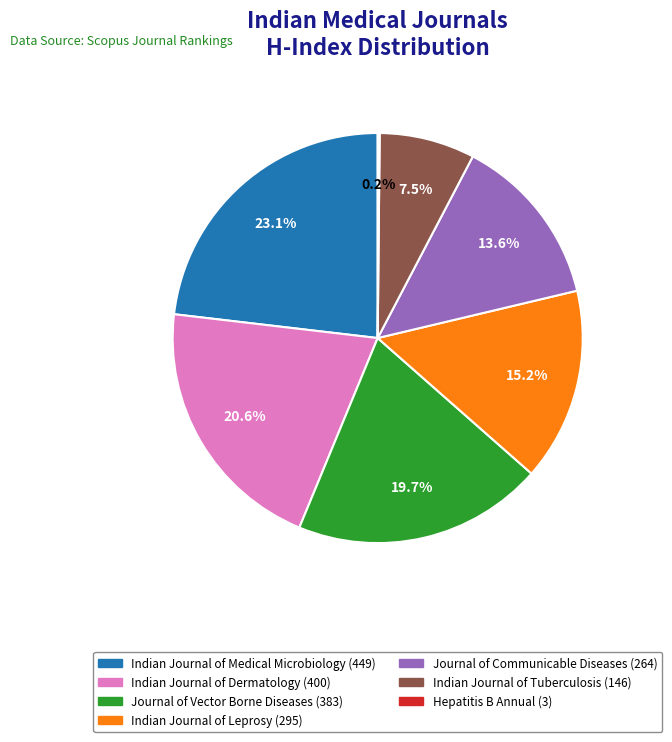

What percentage is NOT represented by Indian Journal of Leprosy (295)?

84.8%